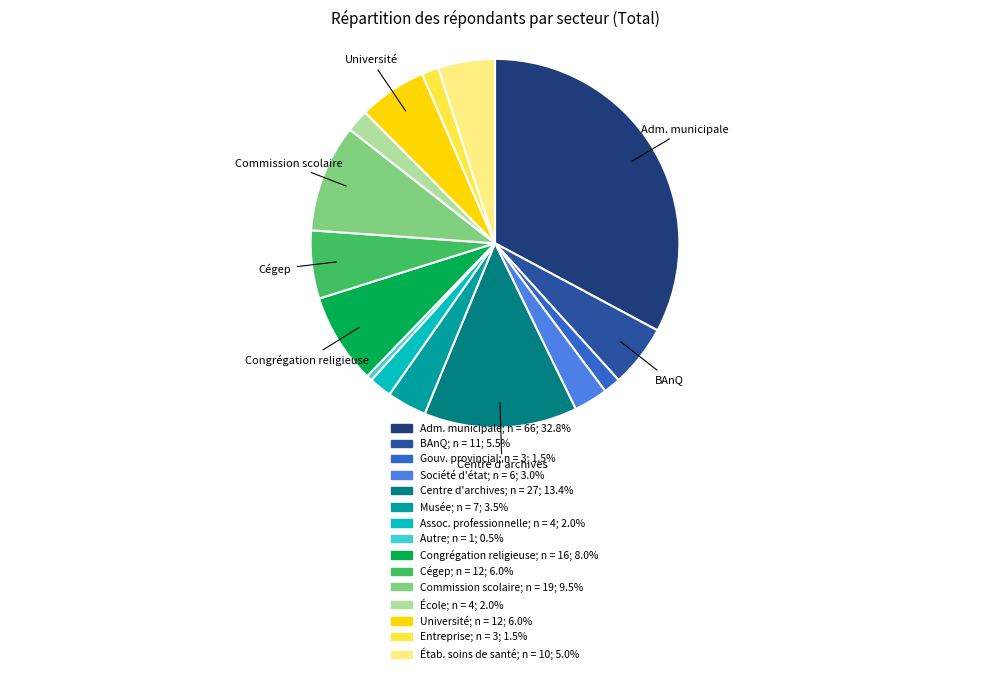

Is there any slice that represents more than half of the pie?

No